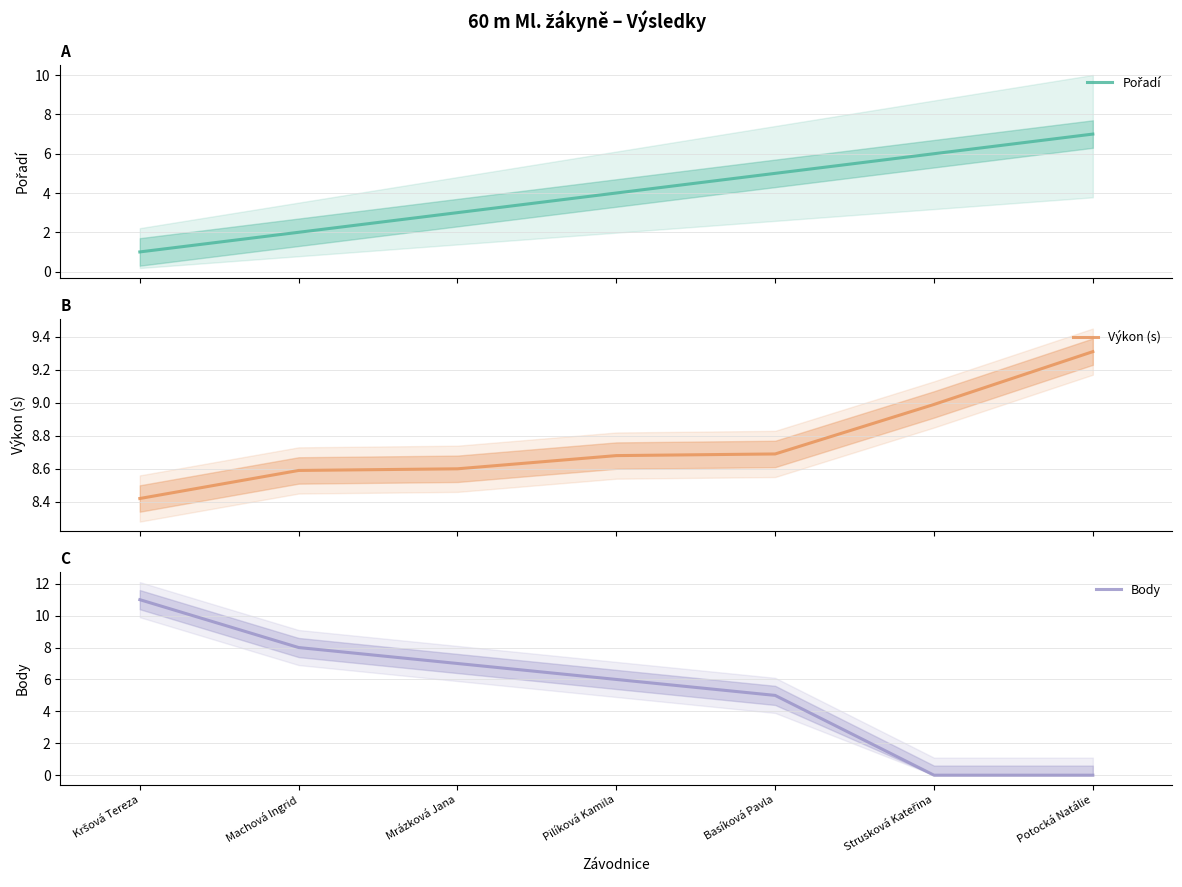

At Mrázková Jana, list the series in order from largest to smallest.

Výkon (s), Body, Pořadí